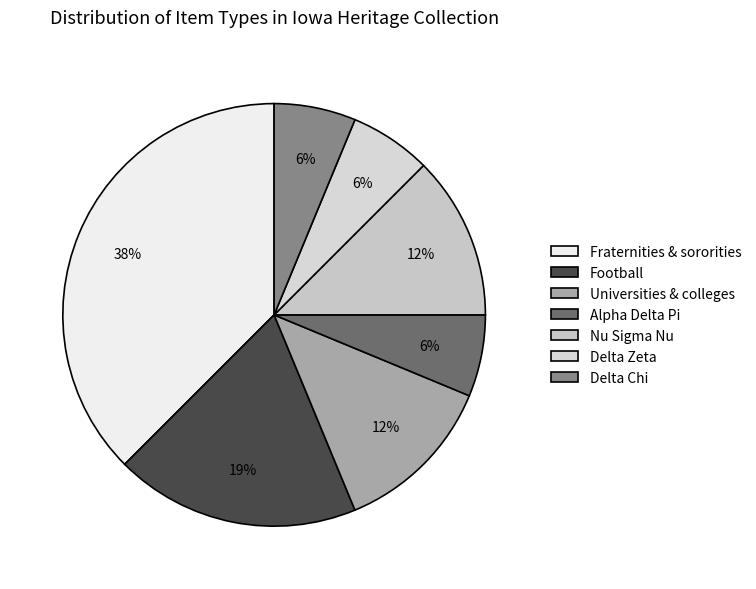

Is there any slice that represents more than half of the pie?

No